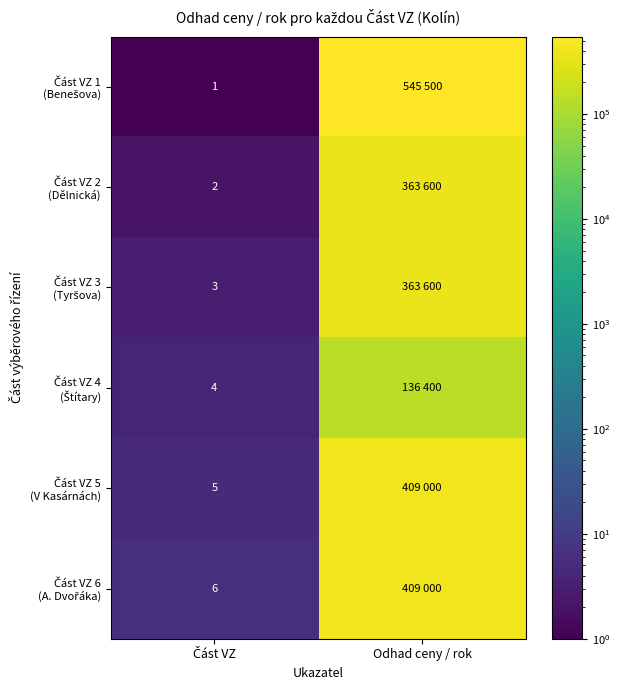

List the labels in order of Část VZ 5 (V Kasárnách) value, largest first.

Odhad ceny / rok, Část VZ